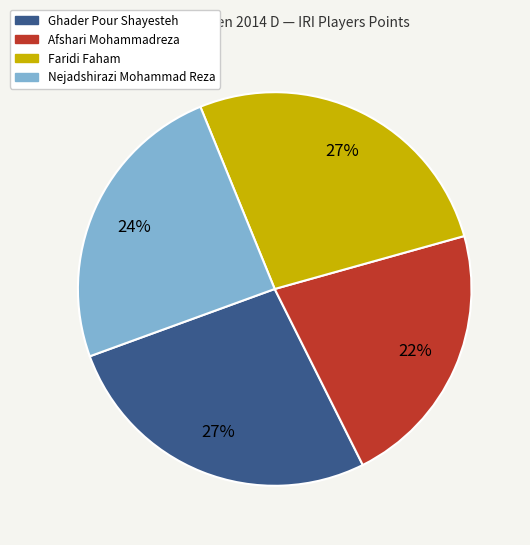

Is it true that Nejadshirazi Mohammad Reza is 14% of the pie?

False